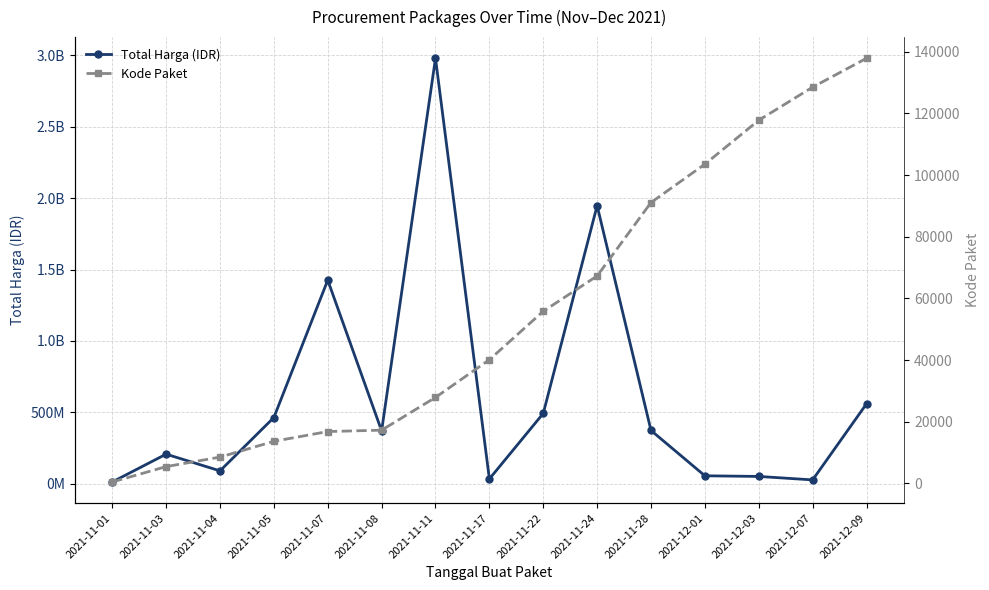

True or false: Kode Paket and Total Harga (IDR) cross at least once.

False